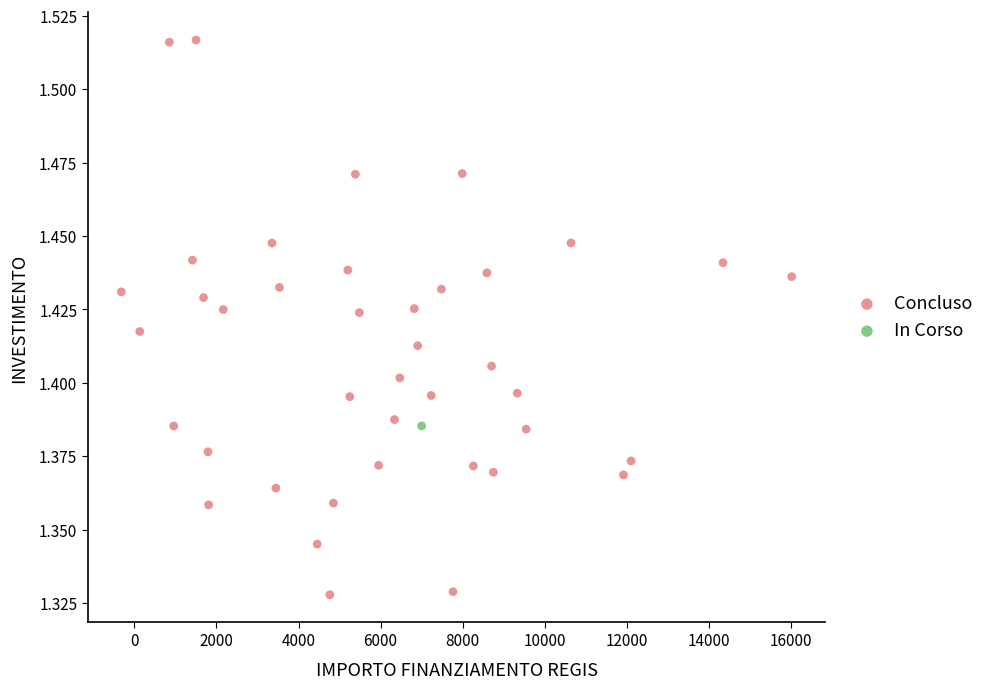

What are all the series names shown in the legend?

Concluso, In Corso